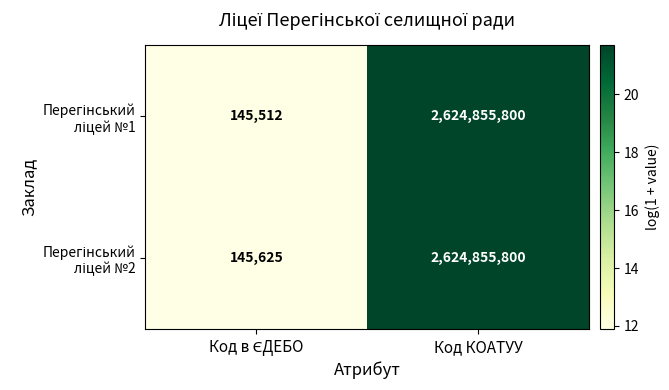

What is the total value across all series at Код КОАТУУ?

5249711600